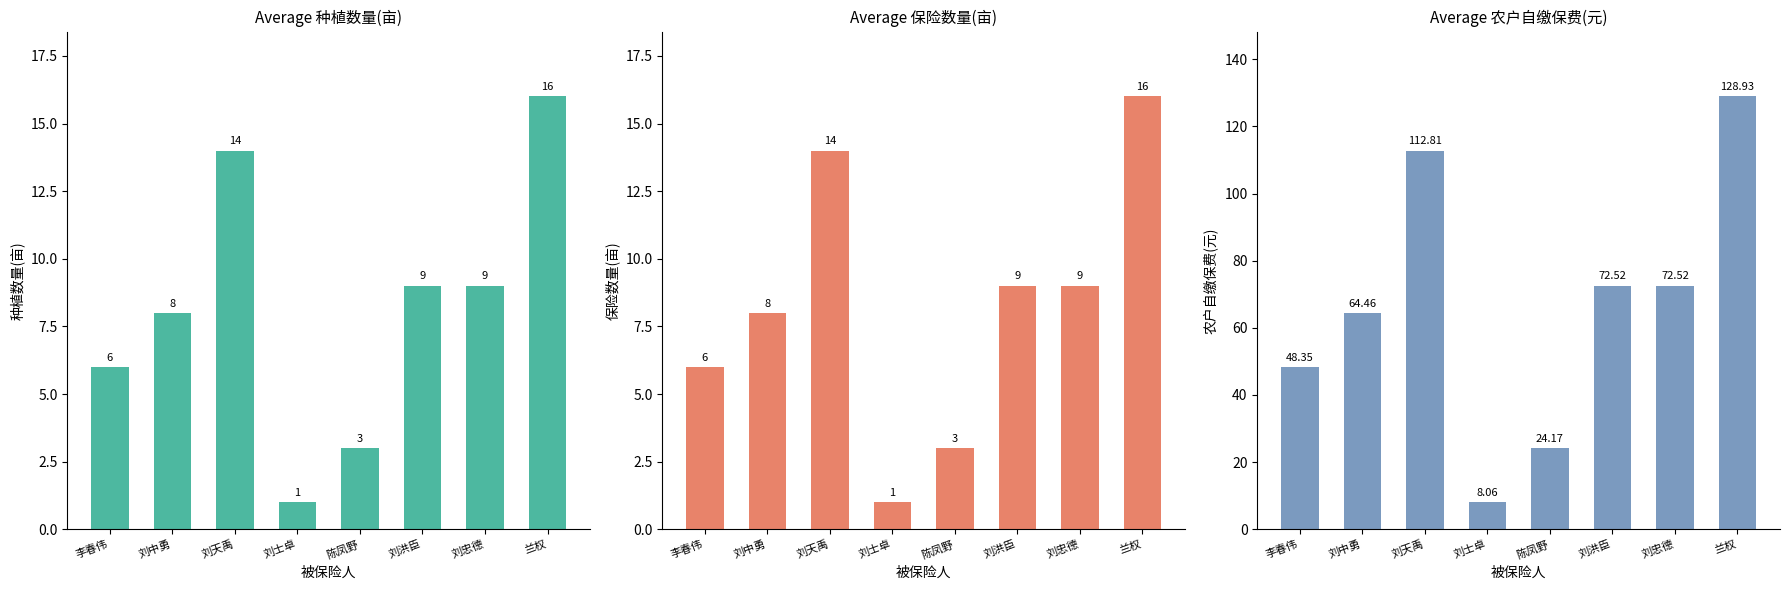

Reading left to right, what are all the values shown in this chart?

种植数量(亩): 李春伟=6.0	刘中勇=8.0	刘天禹=14.0	刘士卓=1.0	陈凤野=3.0	刘洪臣=9.0	刘忠德=9.0	兰权=16.0
保险数量(亩): 李春伟=6.0	刘中勇=8.0	刘天禹=14.0	刘士卓=1.0	陈凤野=3.0	刘洪臣=9.0	刘忠德=9.0	兰权=16.0
农户自缴保费(元): 李春伟=48.4	刘中勇=64.5	刘天禹=112.8	刘士卓=8.1	陈凤野=24.2	刘洪臣=72.5	刘忠德=72.5	兰权=128.9